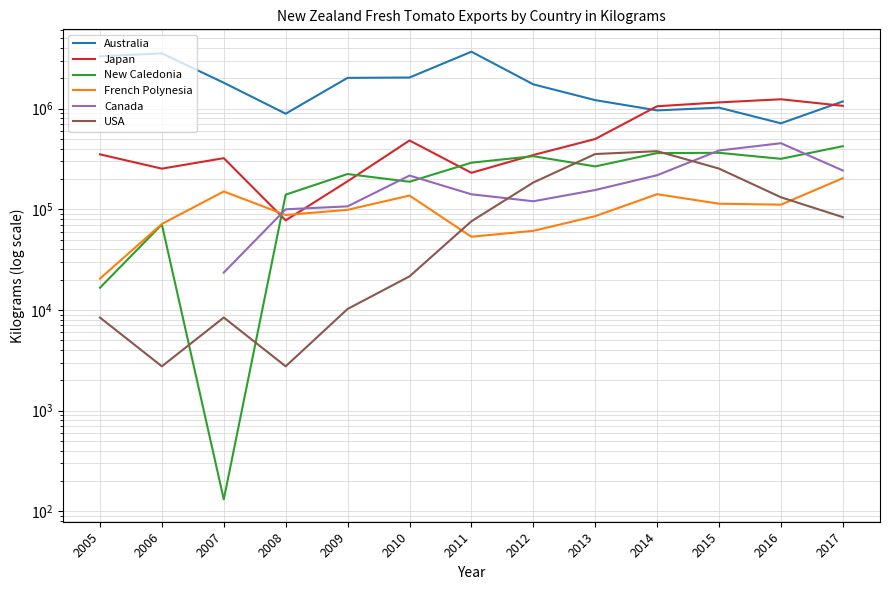

What is the sum of the French Polynesia values at 2009 and 2008?

186514.0